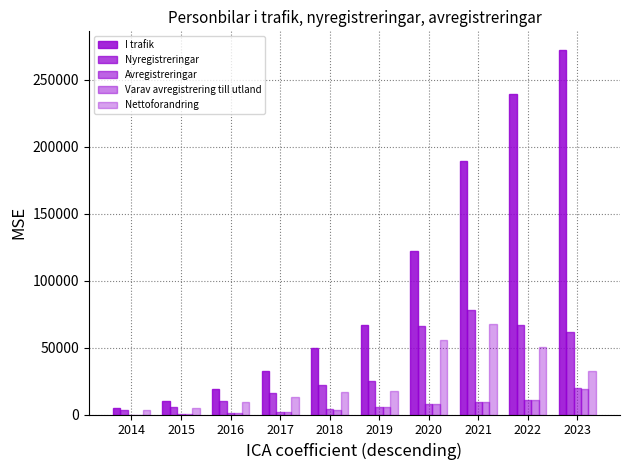

At how many categories does at least one series exceed 190856?

2